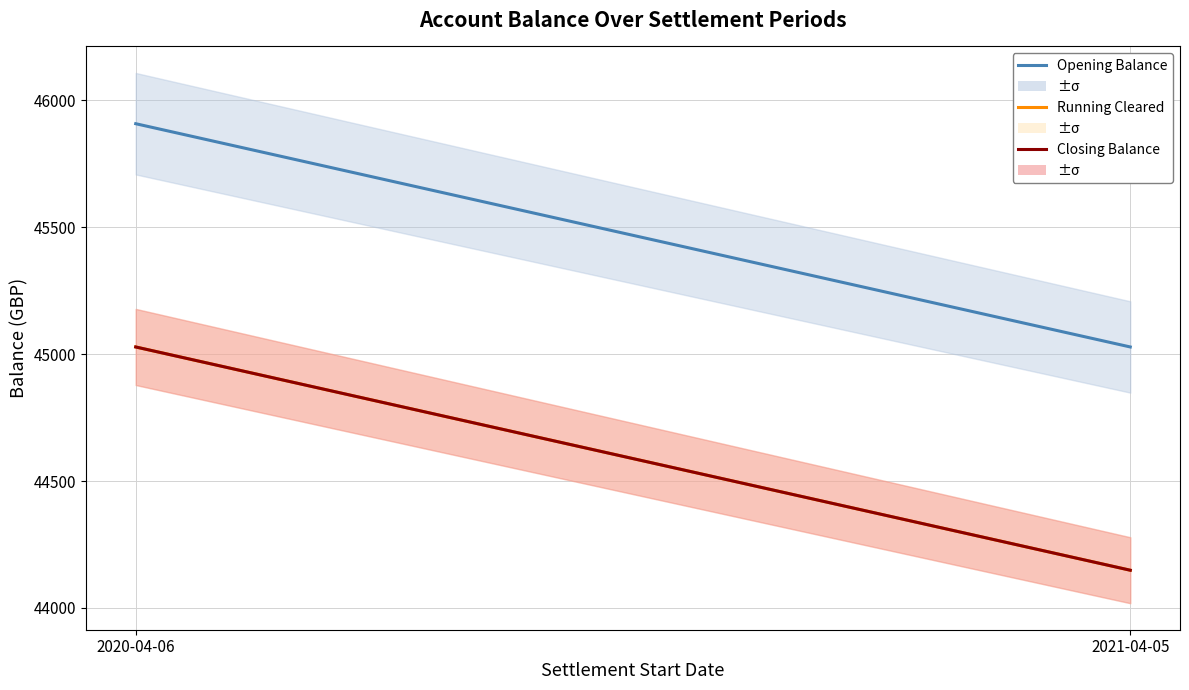

Rank the series by their maximum value, from lowest to highest.

Running Cleared, Closing Balance, Opening Balance